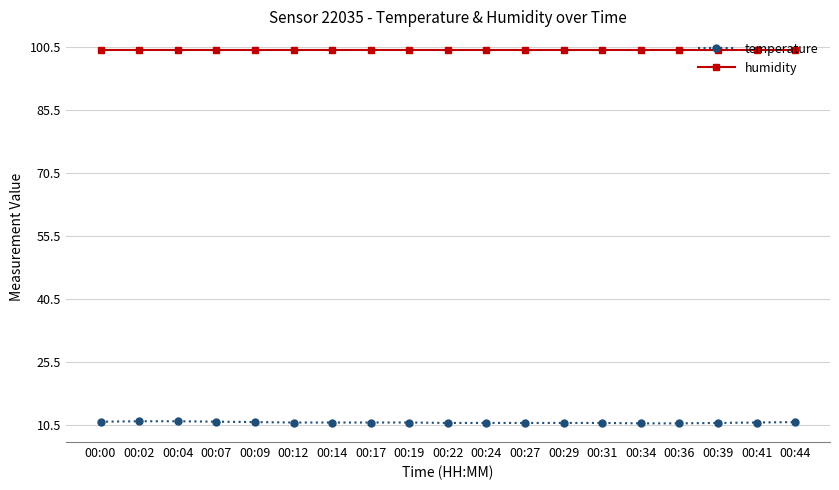

What is the difference between the temperature values at 00:17 and 00:44?

0.1